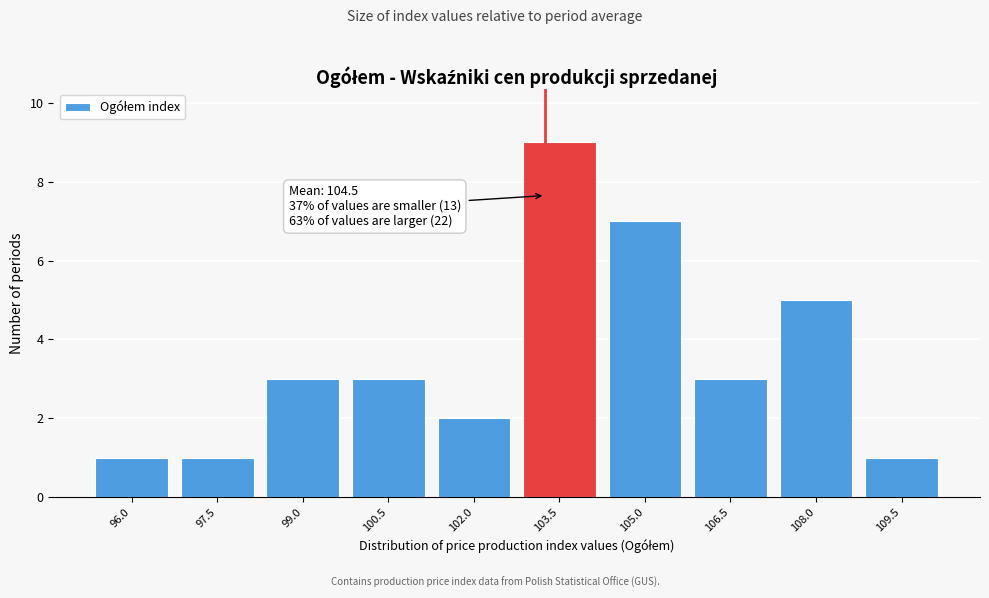

Reading right to left, list all the values displayed in this chart.

109.5=1	108.0=5	106.5=3	105.0=7	103.5=9	102.0=2	100.5=3	99.0=3	97.5=1	96.0=1